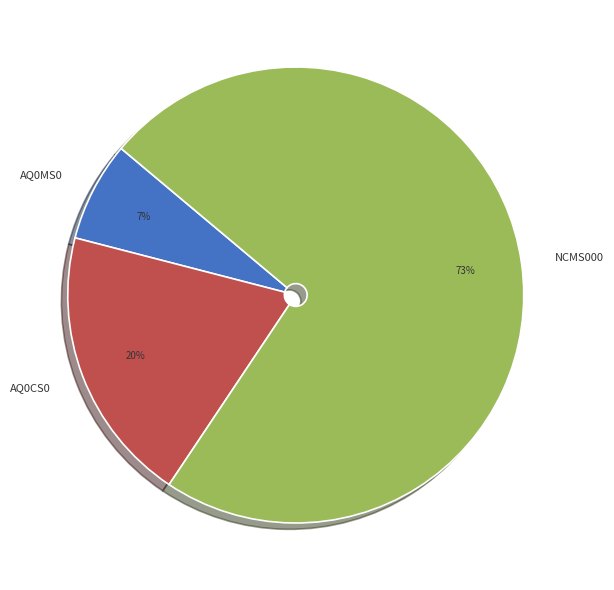

Combined, do AQ0CS0 and AQ0MS0 account for over 50%?

No